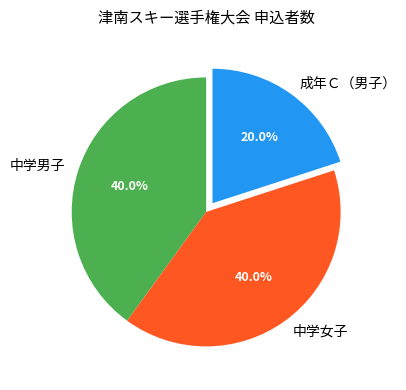

Which category has the smallest portion of the pie?

成年Ｃ（男子）